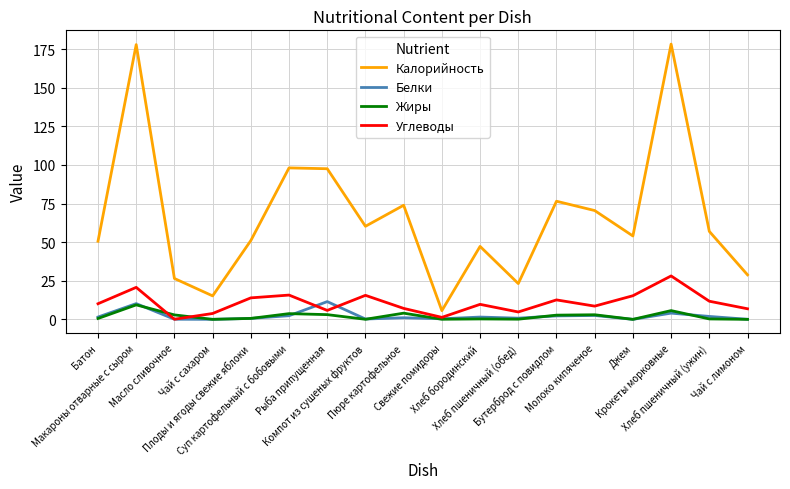

What is the difference between the maximum and minimum values in the Углеводы series?

28.0